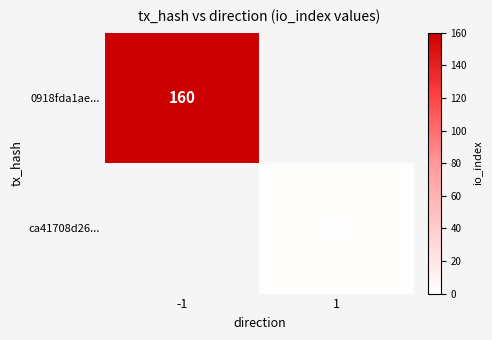

The value of 0918fda1ae... at -1 is 91. True or false?

False